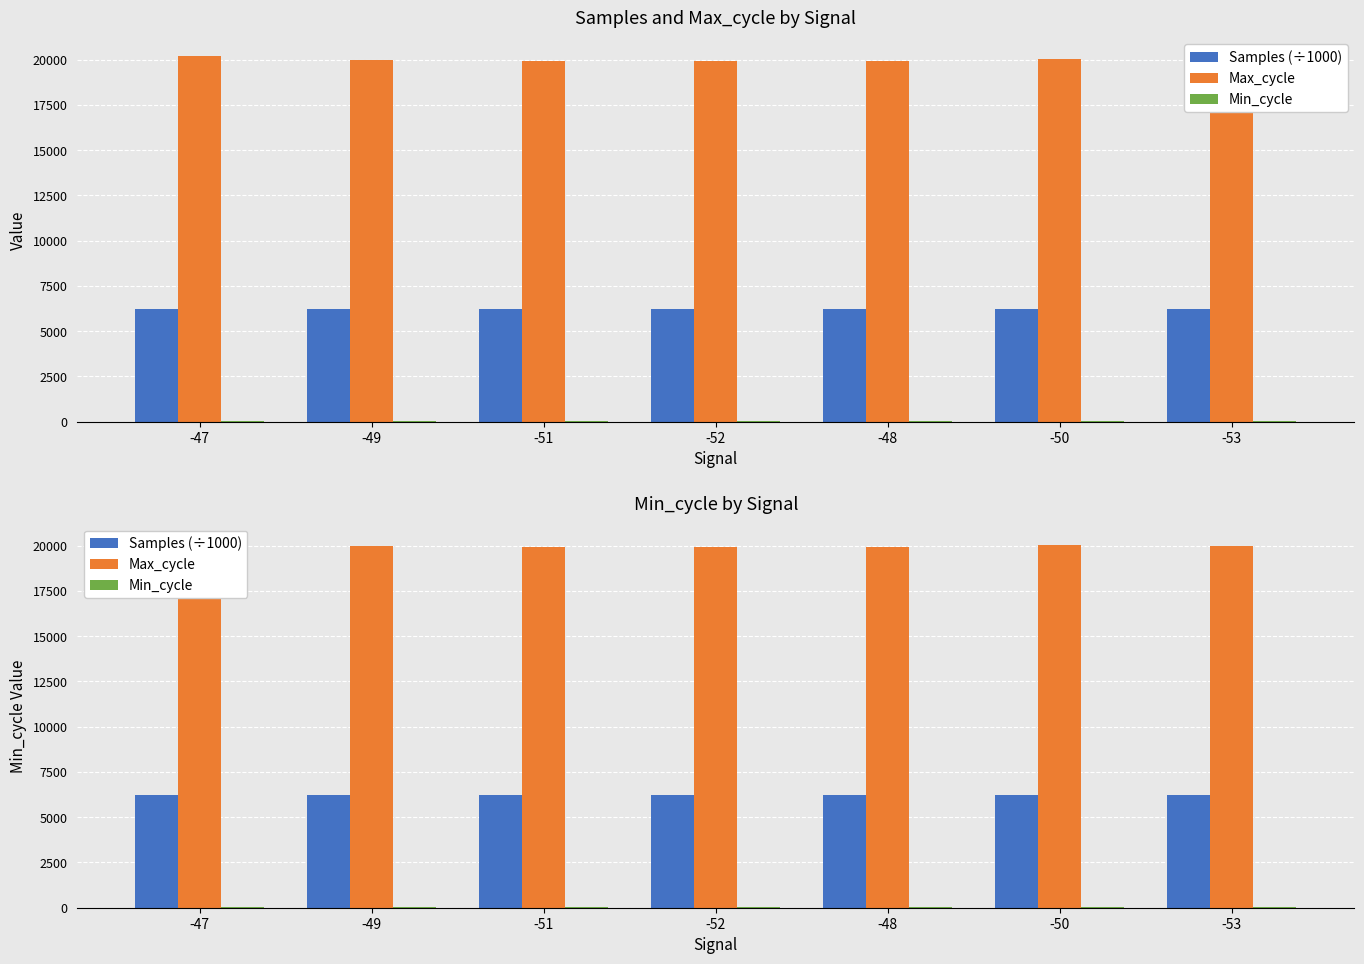

Between -49 and -50, which is larger?

-50